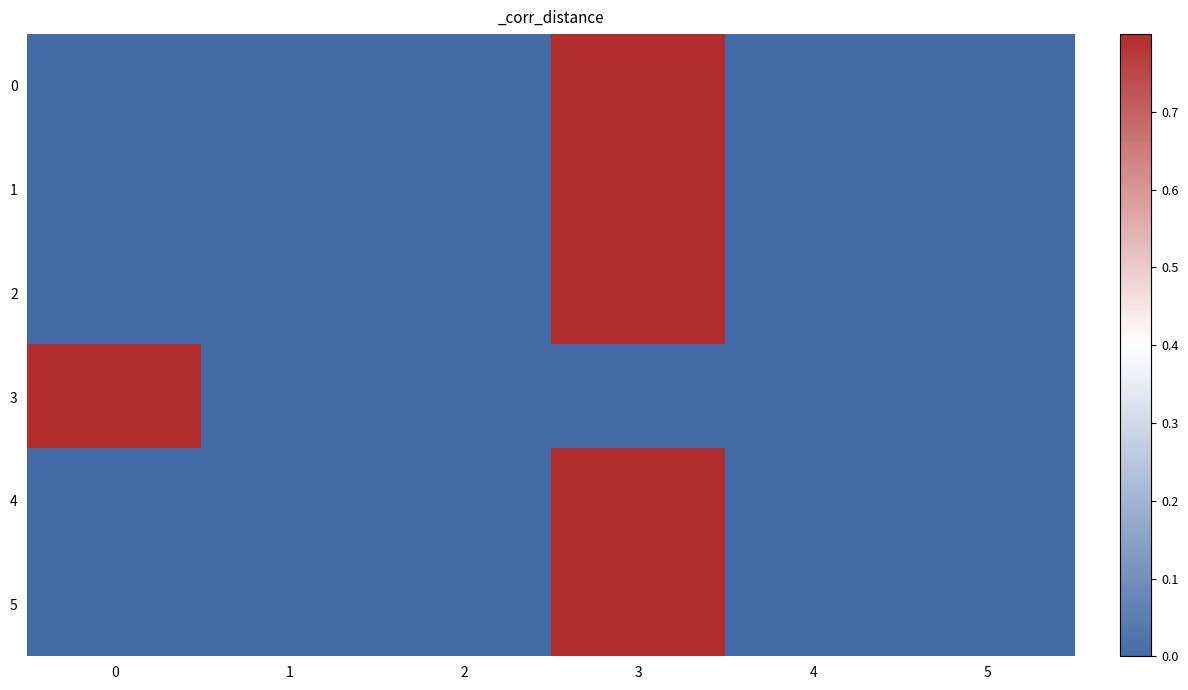

Which category has the highest value across all series?

3